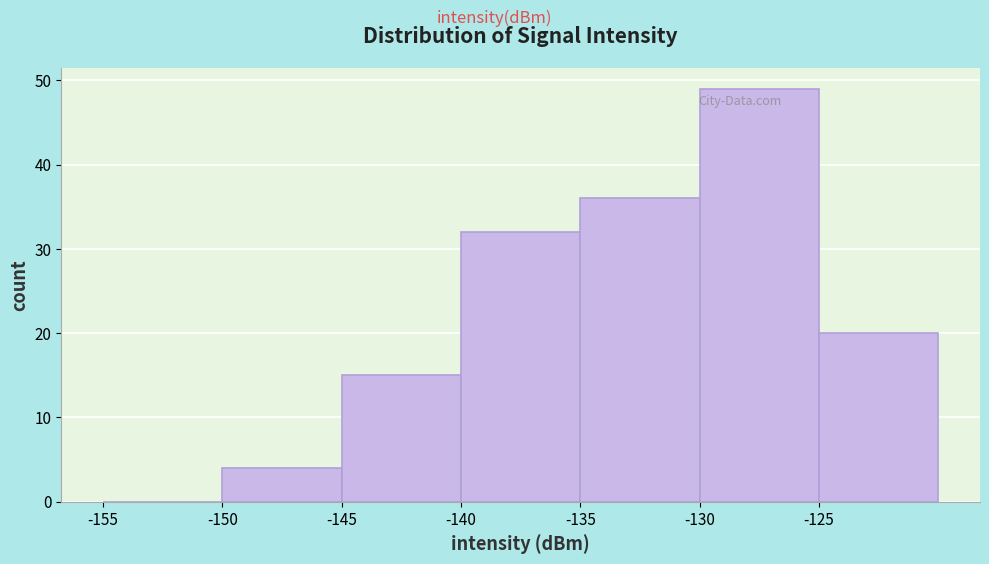

Reading left to right, list every bar in this chart as the range it spans on the x-axis followed by its height. The values are not printed on the chart, so give them approximately, as read against the axis.

-155 to -150: 0
-150 to -145: 4
-145 to -140: 15
-140 to -135: 32
-135 to -130: 36
-130 to -125: 49
-125 to -120: 20